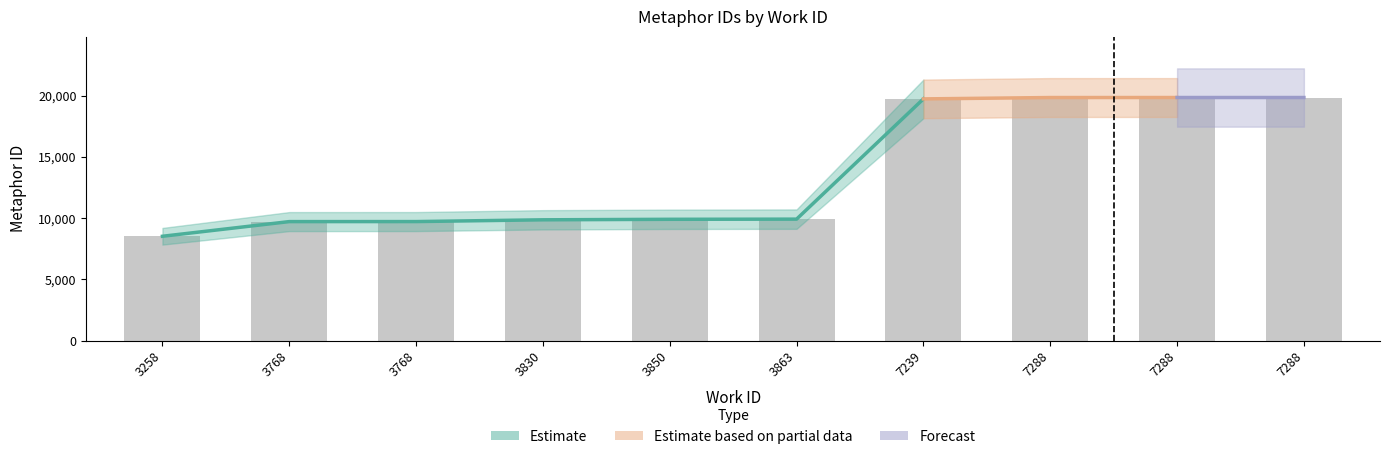

Does the chart contain any negative values?

No